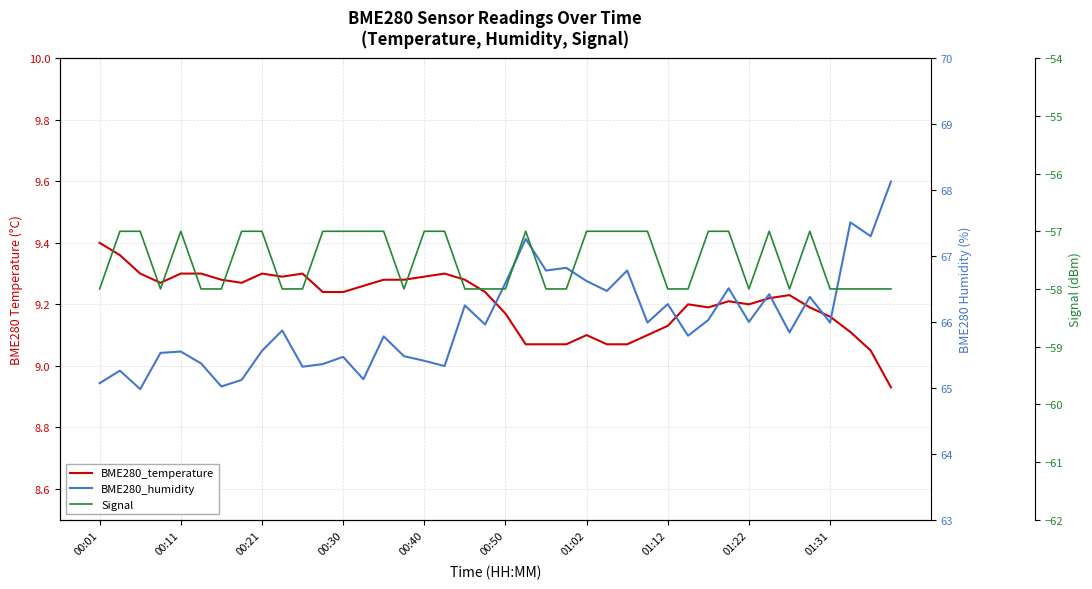

Which series has the widest spread of values?

BME280_humidity